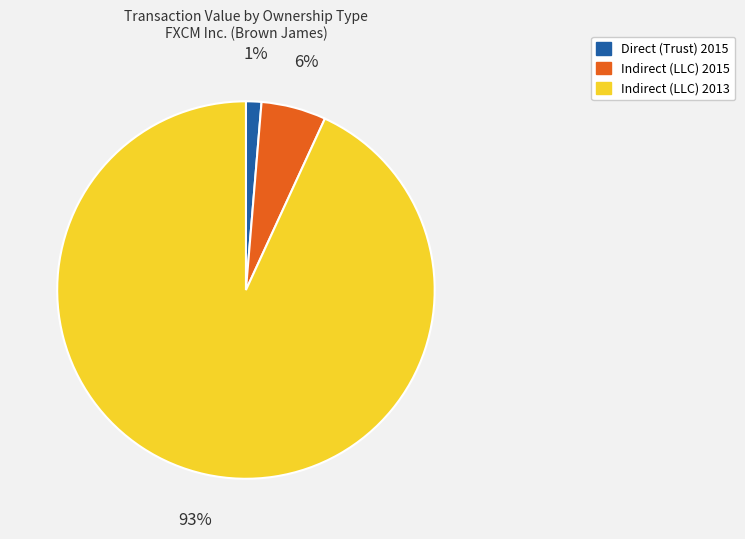

Is there a majority slice in this chart?

Yes